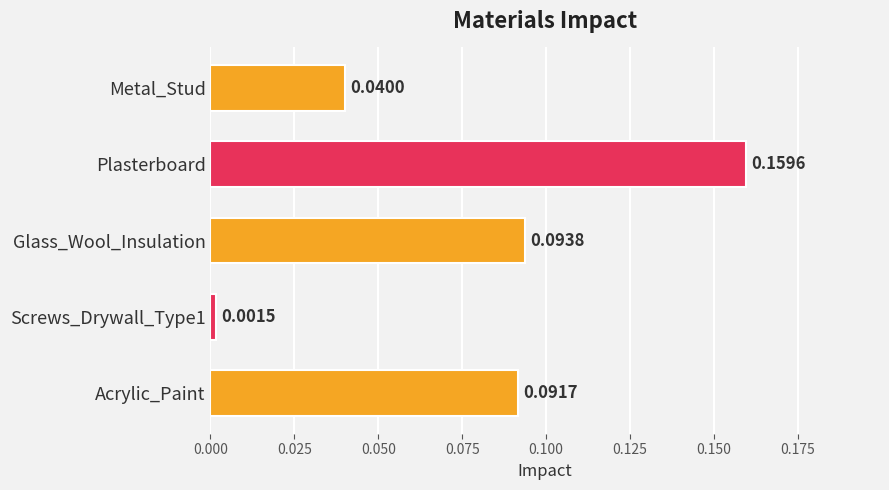

What is the sum of all values?

0.4